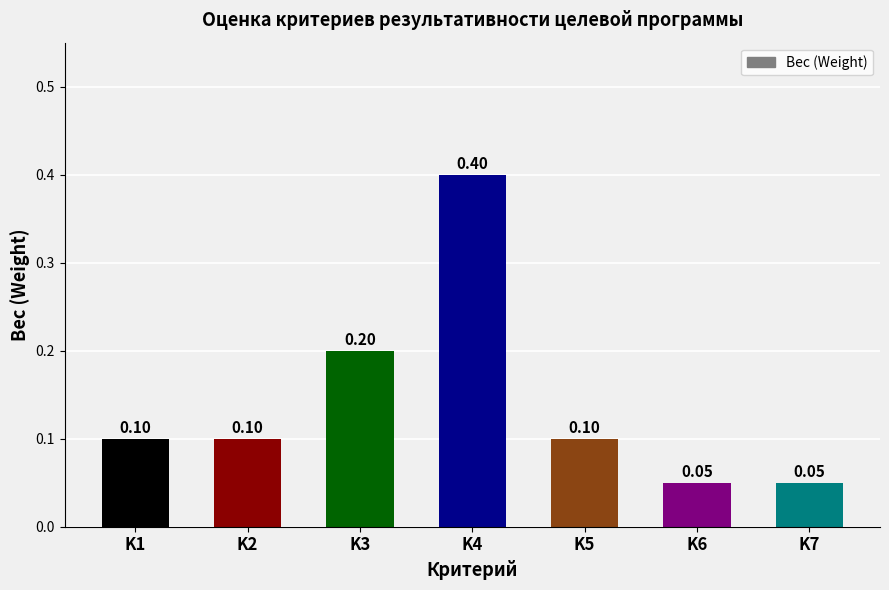

Count the values in the range 0 to 1.

7